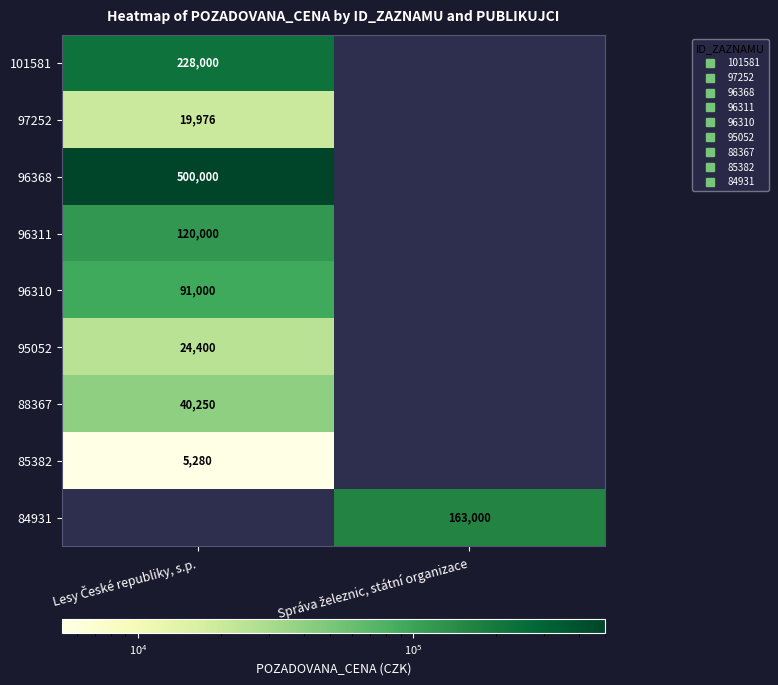

Is the value of 88367 at Lesy České republiky, s.p. greater than the value of 97252 at Lesy České republiky, s.p.?

Yes